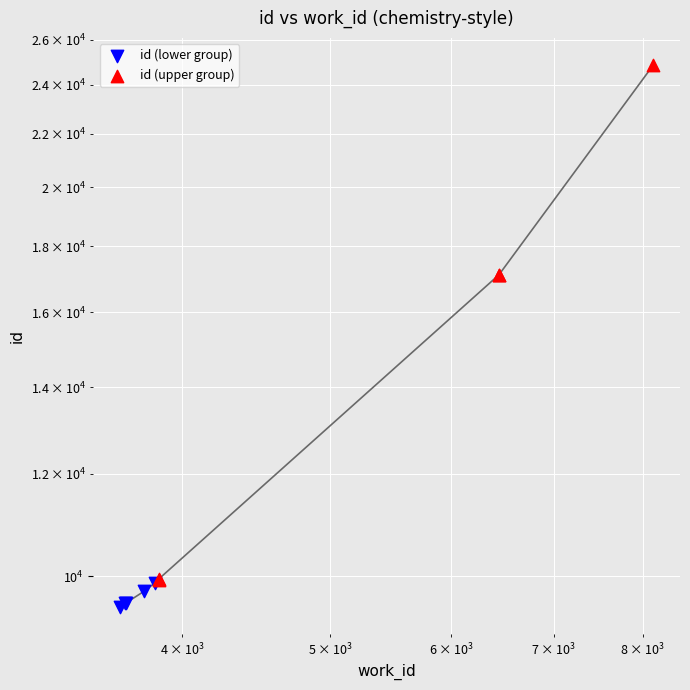

Is the value of id (lower group) at $\mathdefault{10^{3}}$ greater than the value of id (upper group) at 4?

No